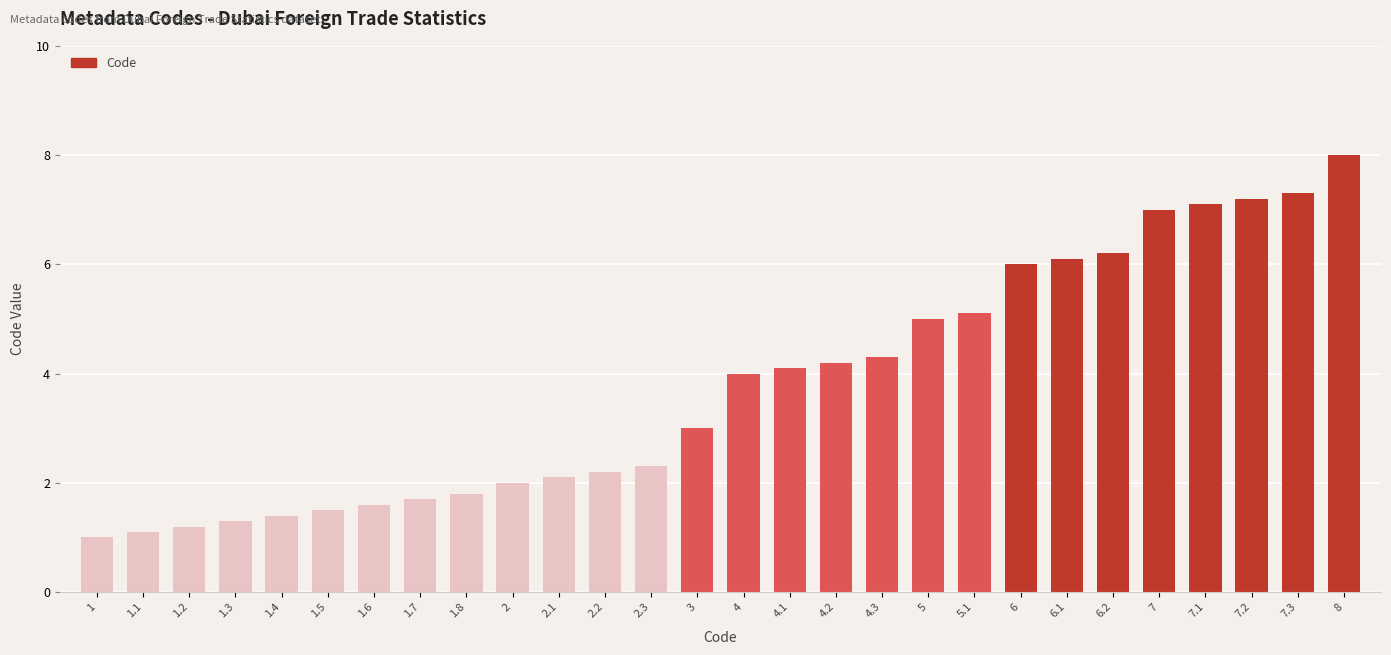

What is the smallest value displayed?

1.0